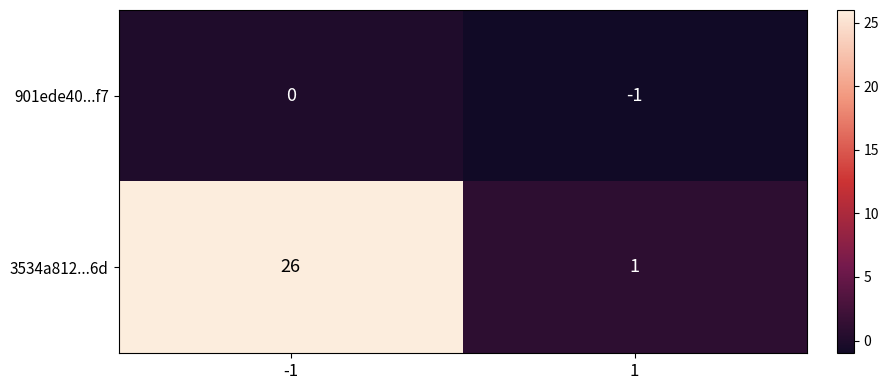

Between -1 and 1, which series saw the biggest shift?

3534a812...6d